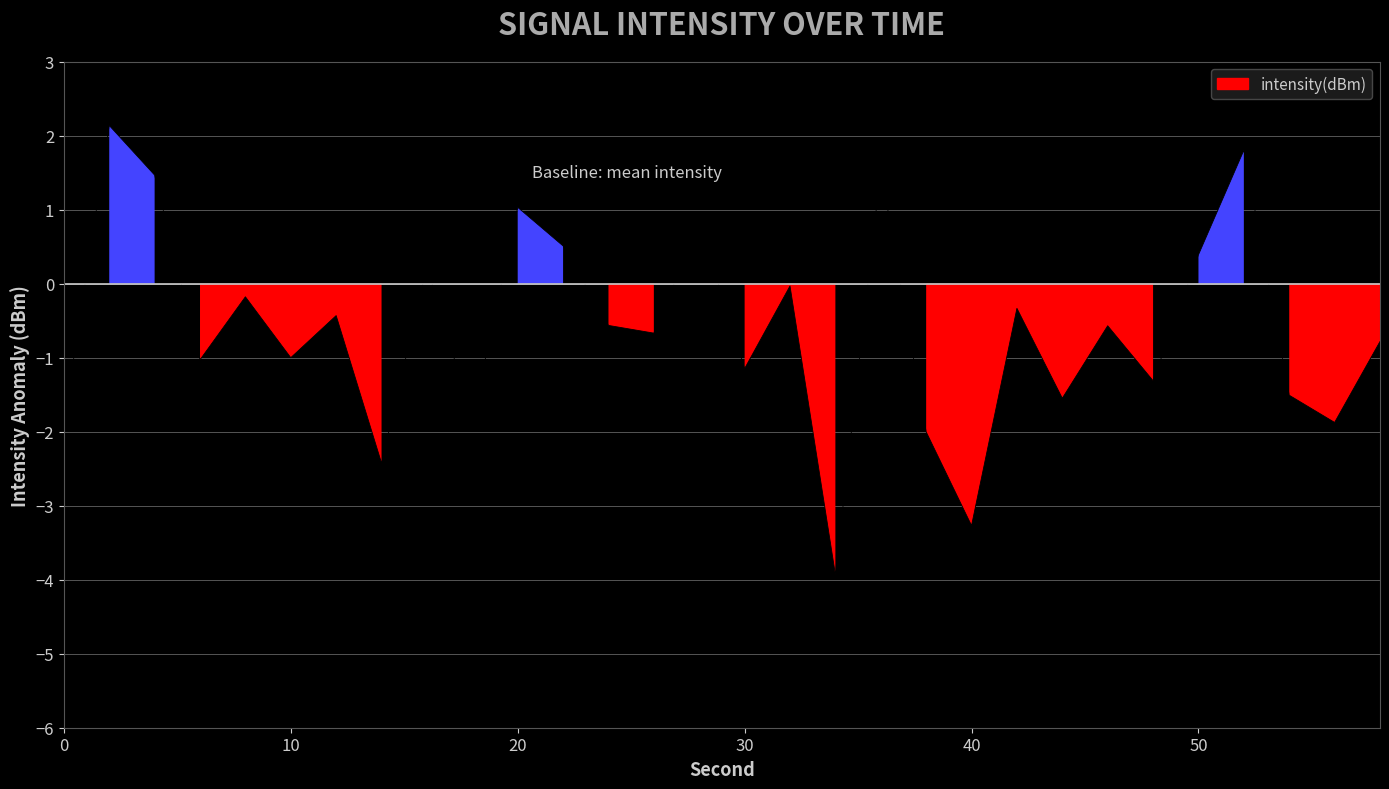

Count the number of categories in the chart.

30